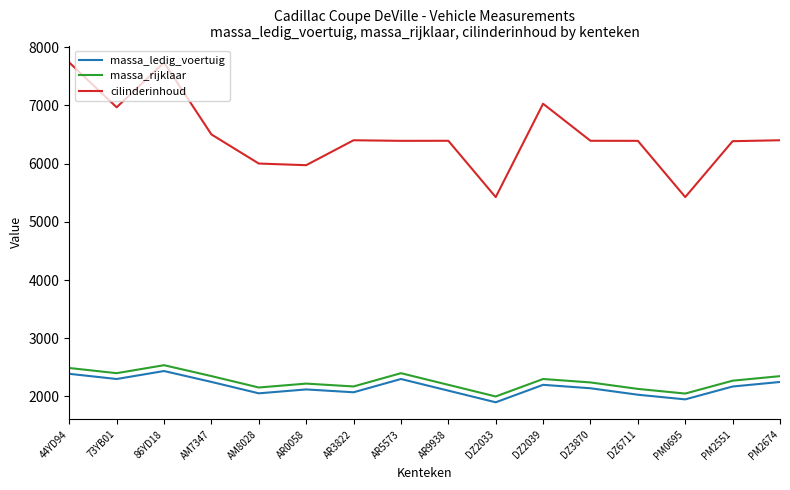

Which series has the largest total across all categories?

cilinderinhoud